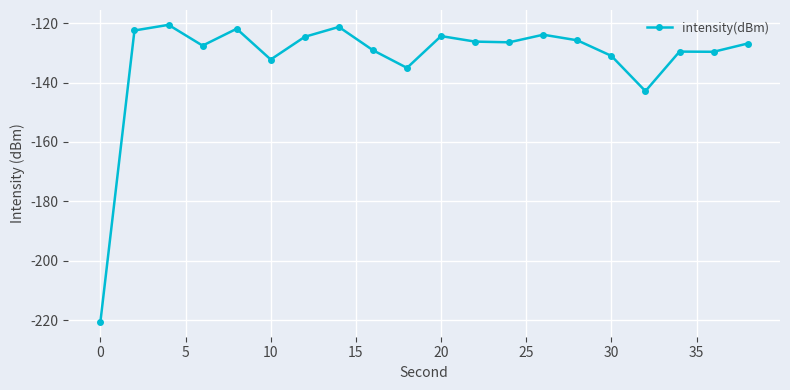

What is the value of the 11th point from the left?

-124.4